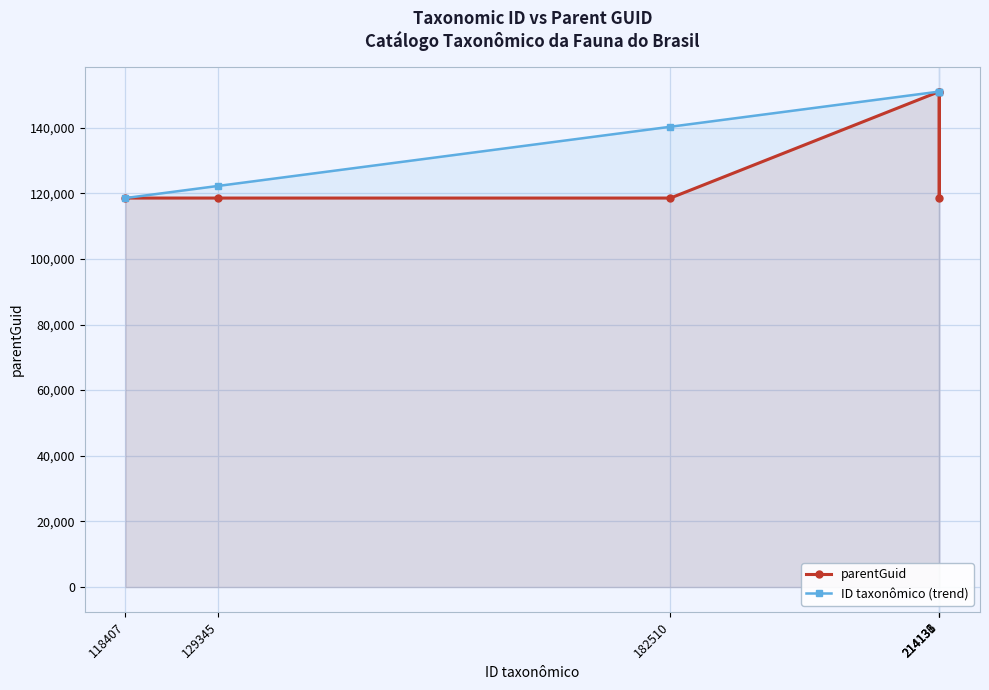

What value does the parentGuid series have at 182510?

118529.0